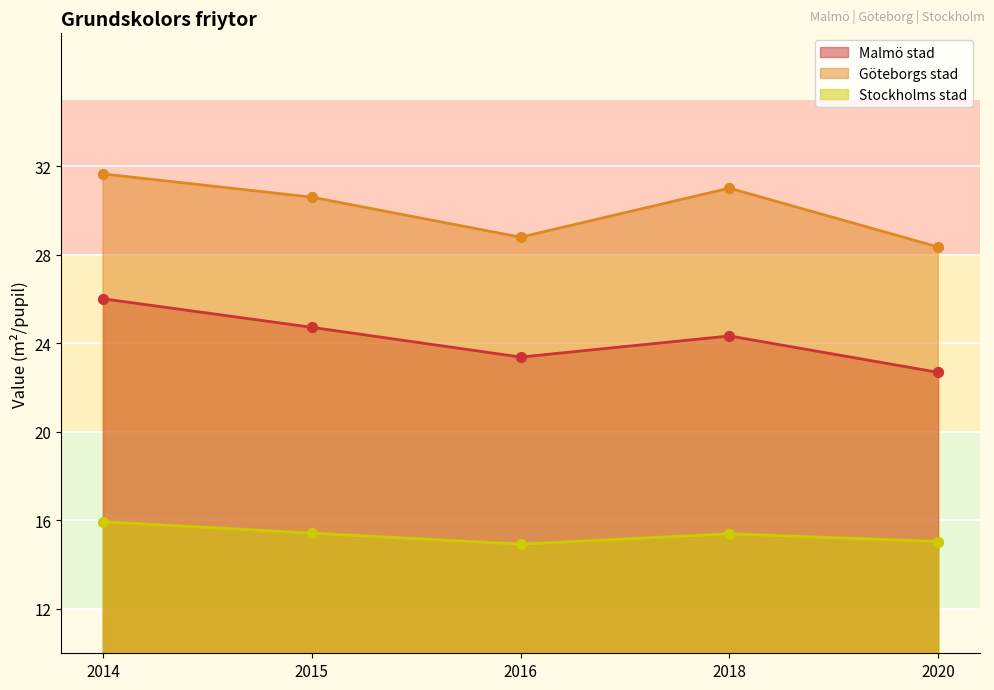

What are all the series names shown in the legend?

Malmö stad, Göteborgs stad, Stockholms stad